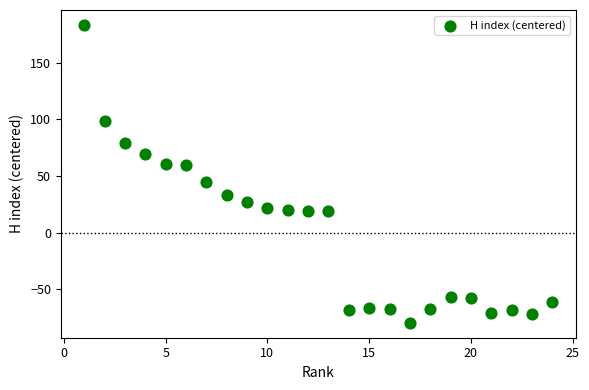

What is the range of X values (max minus min)?

23.0